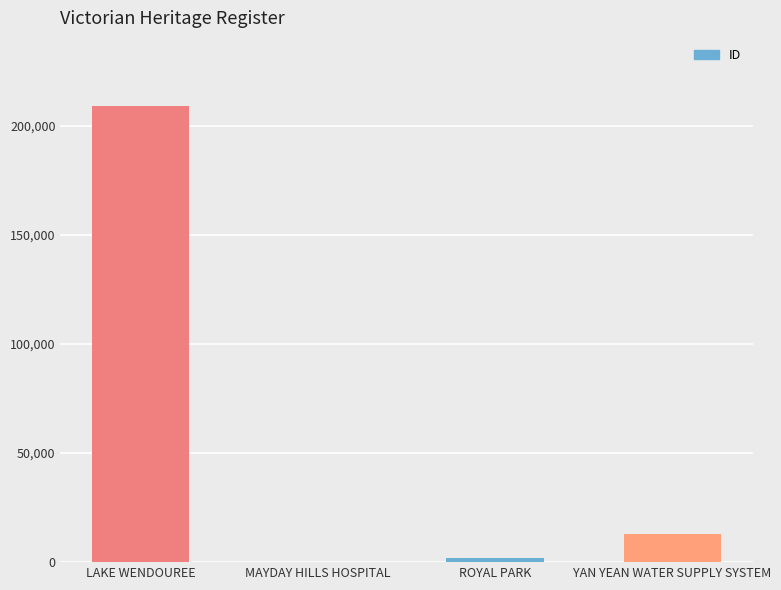

At which label is the value closest to 104465?

YAN YEAN WATER SUPPLY SYSTEM